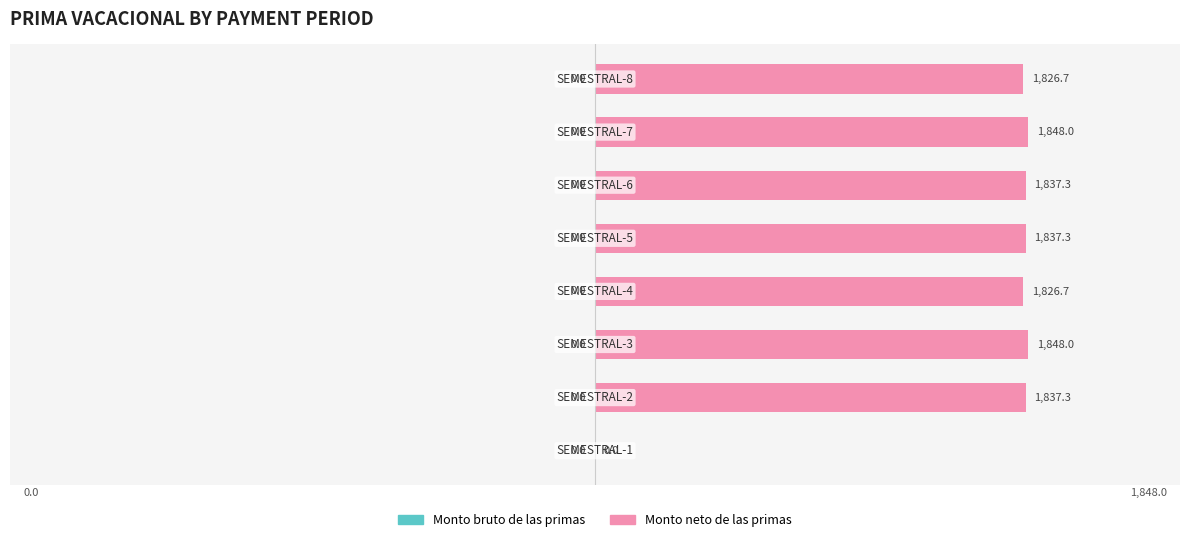

What is the sum of all values?

12861.3